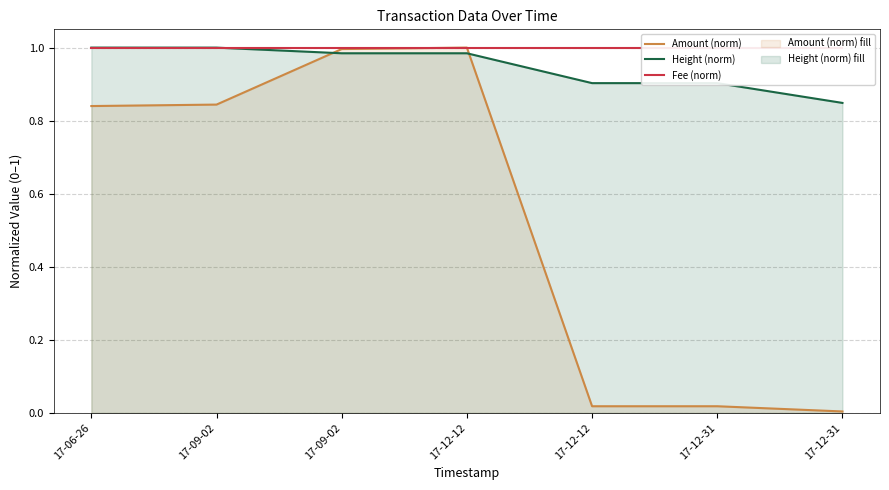

What is the difference between the second highest and minimum values in the Height (norm) series?

0.2